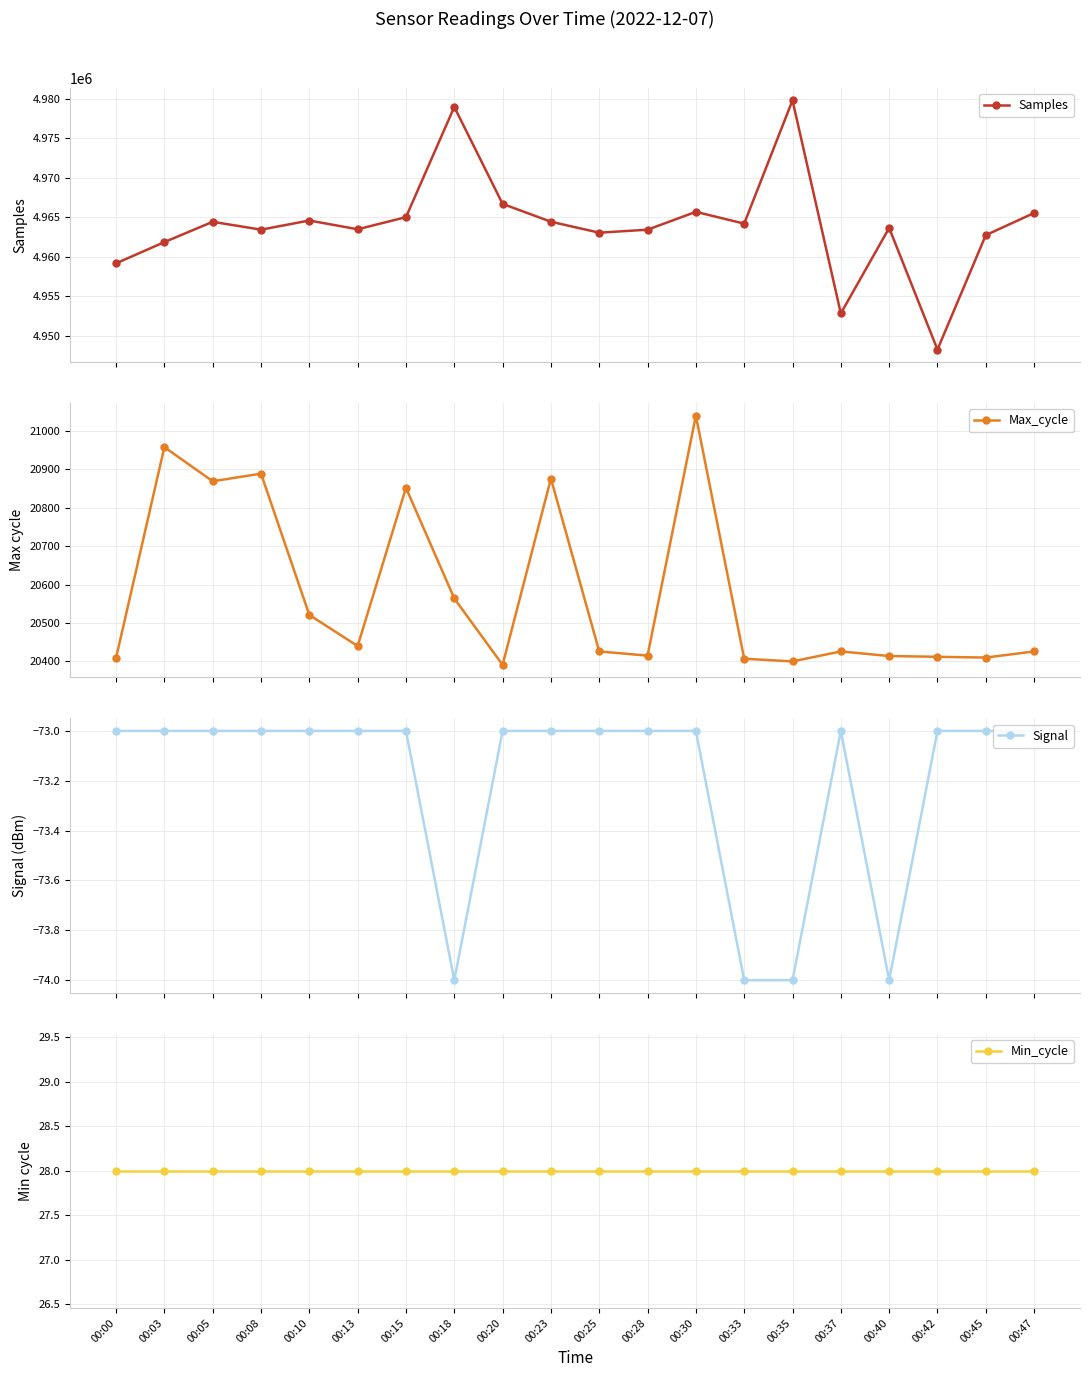

The Min_cycle series shows 28 at 00:05. True or false?

True